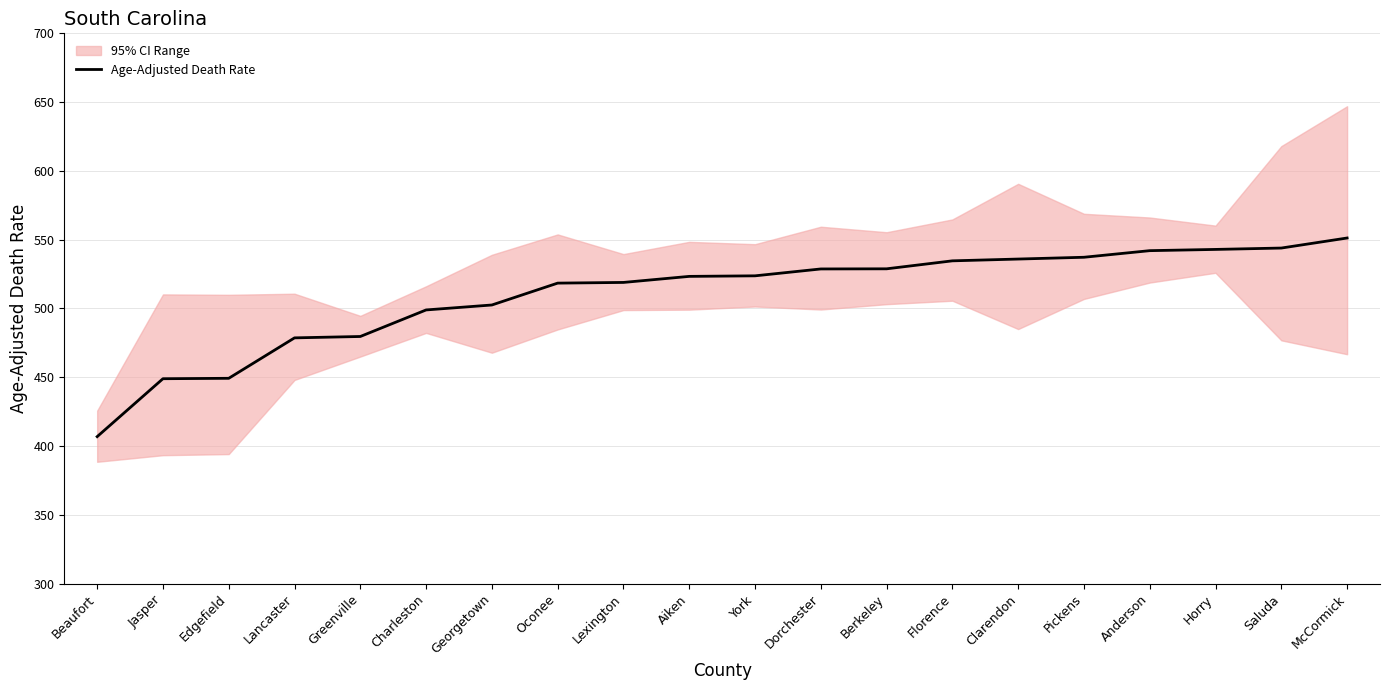

True or false: there are more than 2 points higher than both neighbors.

False